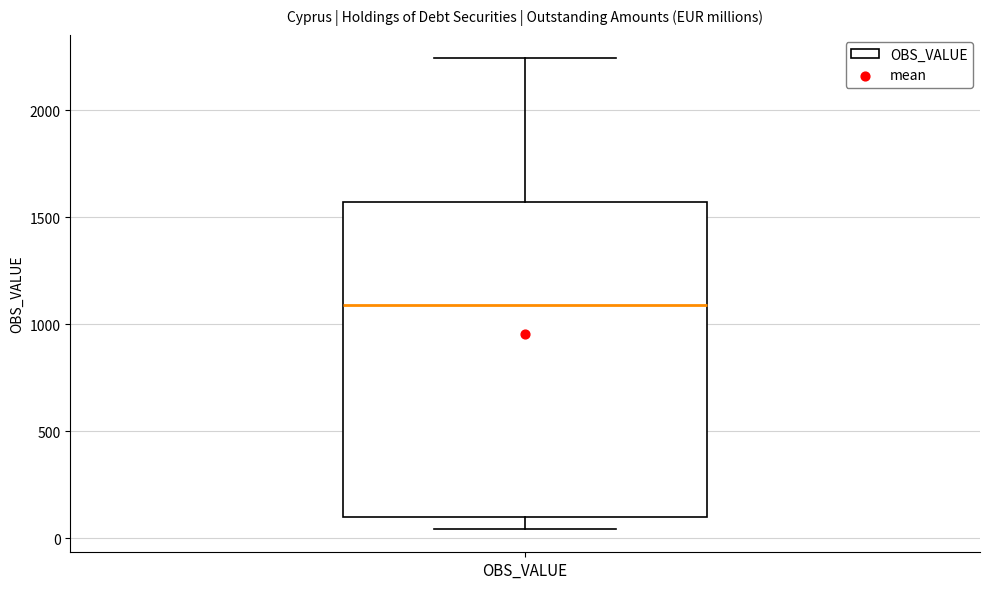

Where does the upper whisker of the box for OBS_VALUE end on the y-axis? The values are not printed on the chart, so give them approximately, as read against the axis.

2250